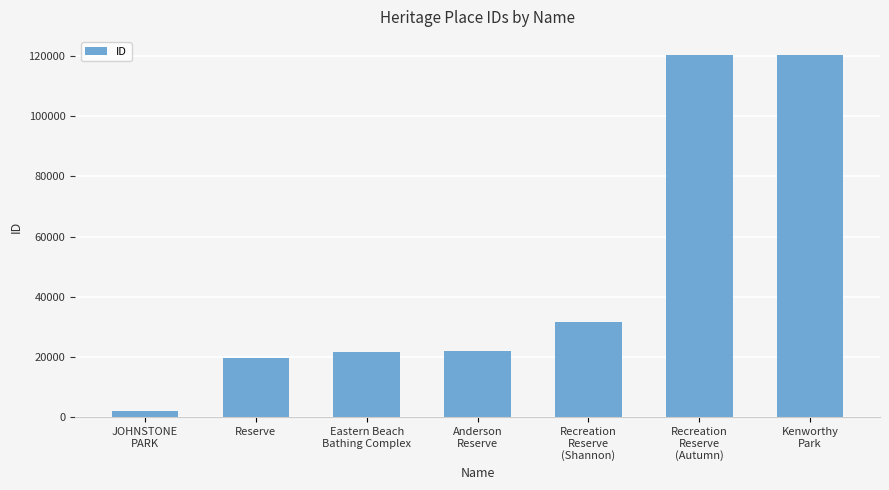

How many bars are there in total?

7